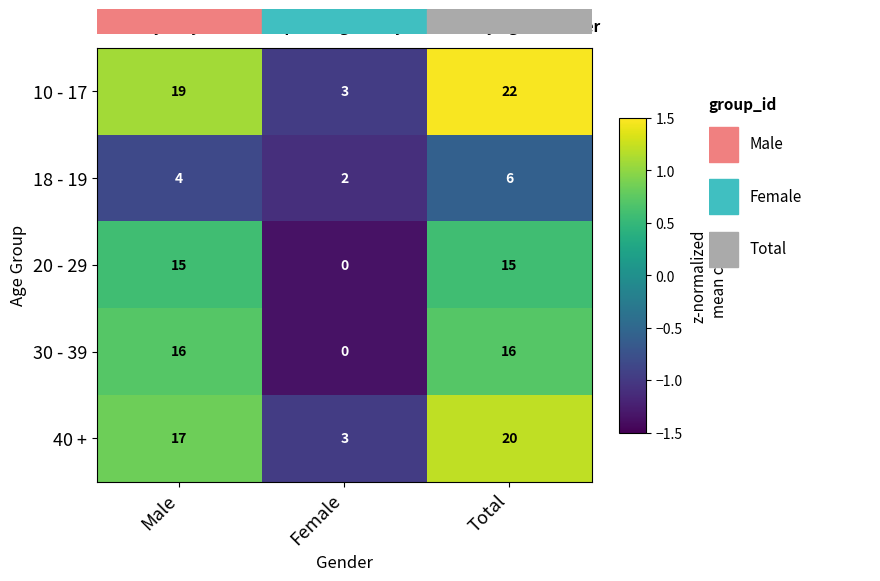

The 18 - 19 series shows 1 at Female. True or false?

False